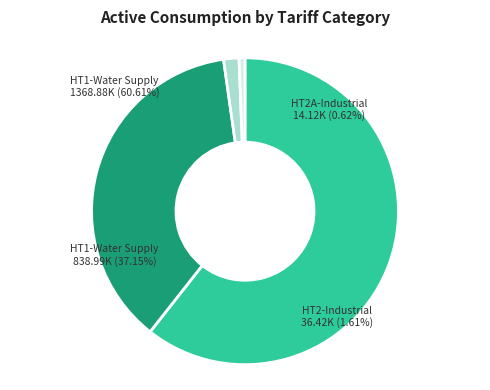

True or false: HT1-Water Supply (1135) accounts for 61% of the total.

True